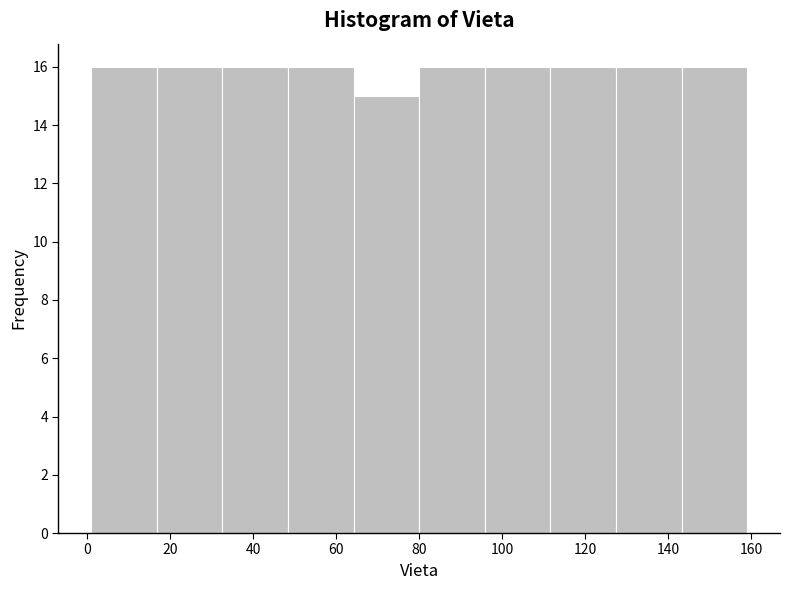

Reading left to right, list every bar in this chart as the range it spans on the x-axis followed by its height. Neither the bar edges nor the heights are printed on the chart, so give them approximately, as read against the axes.

1.0 to 16.8: 16
16.8 to 32.6: 16
32.6 to 48.4: 16
48.4 to 64.2: 16
64.2 to 80.0: 15
80.0 to 95.8: 16
95.8 to 111.6: 16
111.6 to 127.4: 16
127.4 to 143.2: 16
143.2 to 159.0: 16